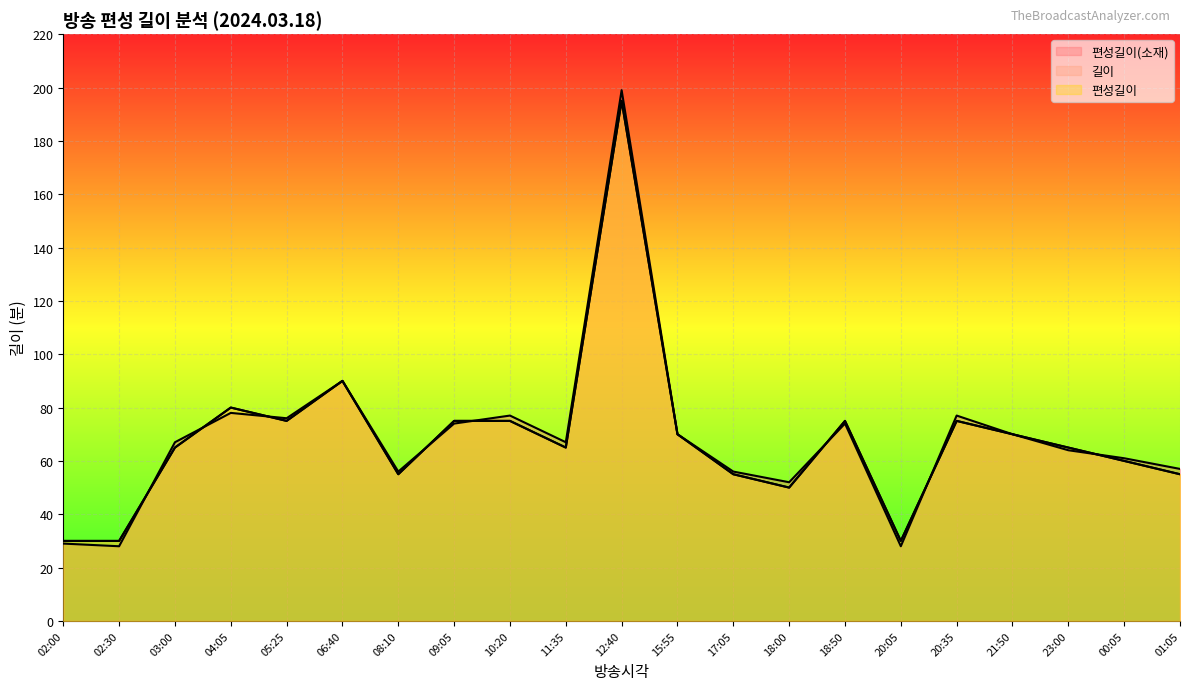

Which series has the largest total across all categories?

편성길이(소재)